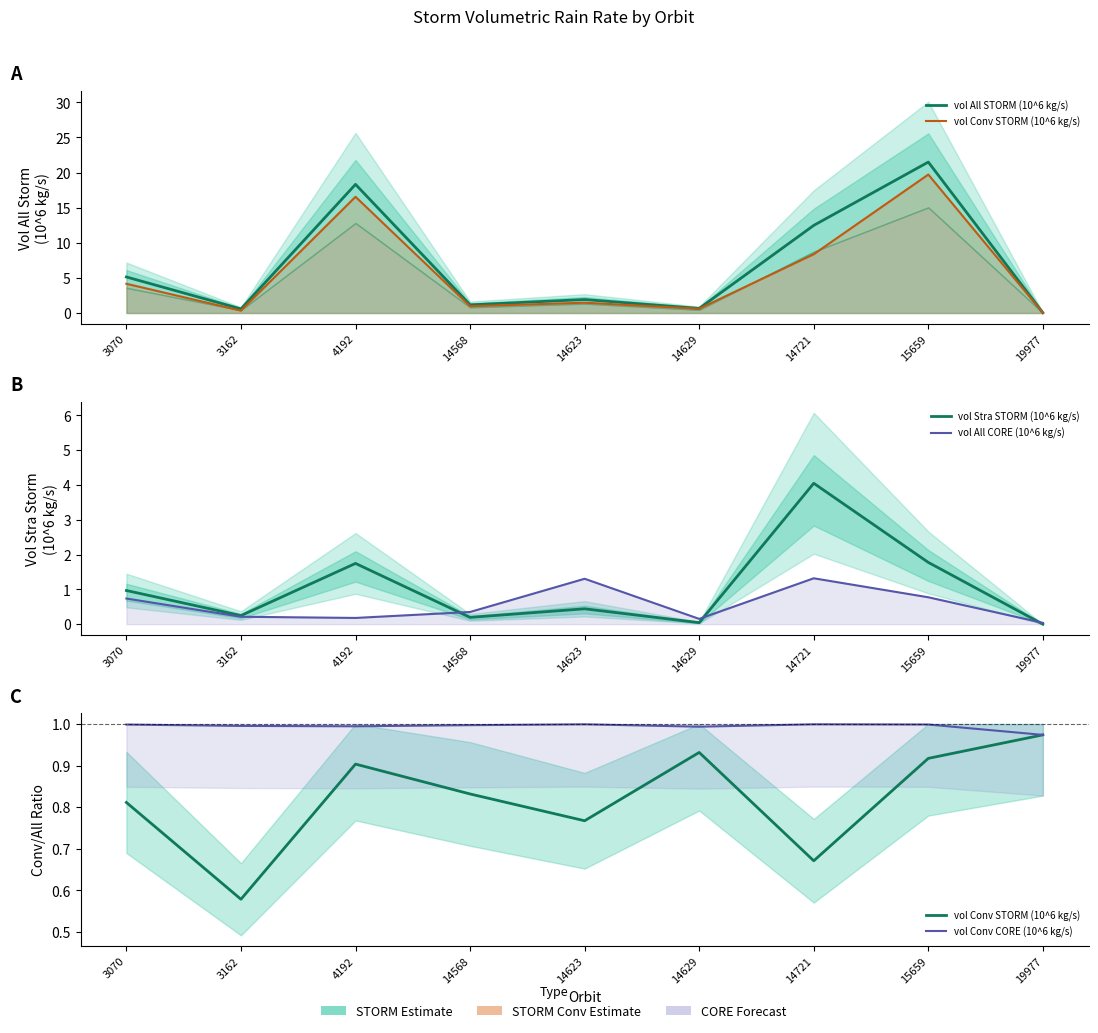

How many intersections are there between vol Conv STORM (10^6 kg/s) and vol Stra STORM (10^6 kg/s)?

5